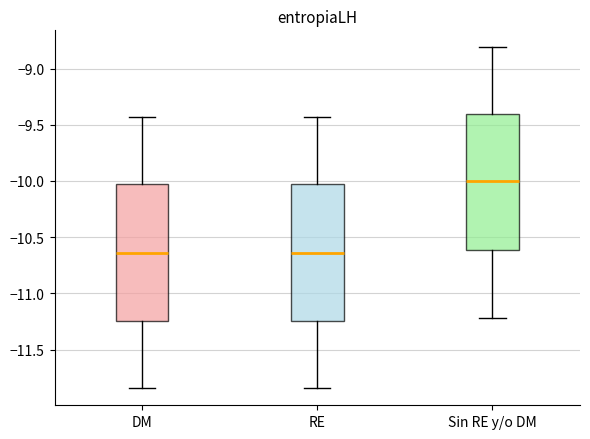

Reading left to right, read every box against the y-axis: the position of its median line, the range the box covers, and the ends of its whiskers. The values are not printed on the chart, so give them approximately, as read against the axis.

DM: median -10.65, box -11.25 to -10.05, whiskers -11.85 to -9.45
RE: median -10.65, box -11.25 to -10.05, whiskers -11.85 to -9.45
Sin RE y/o DM: median -10.00, box -10.60 to -9.40, whiskers -11.20 to -8.80